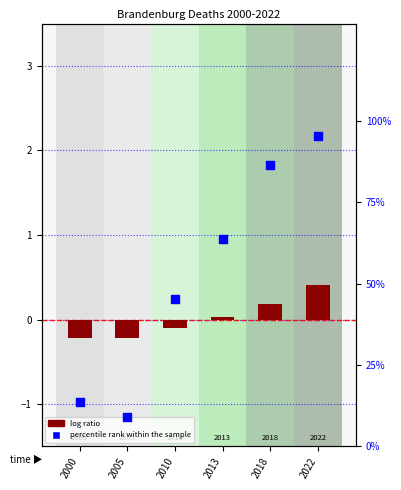

Between 2018 and 2013, which is larger?

2018